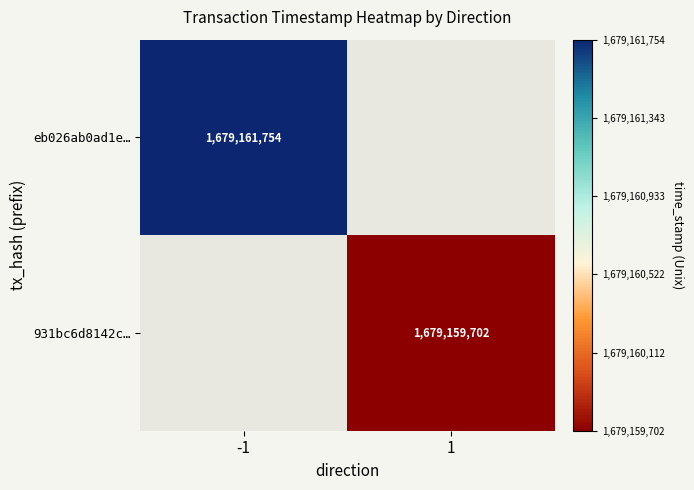

At how many categories does at least one series exceed 1679159943?

1